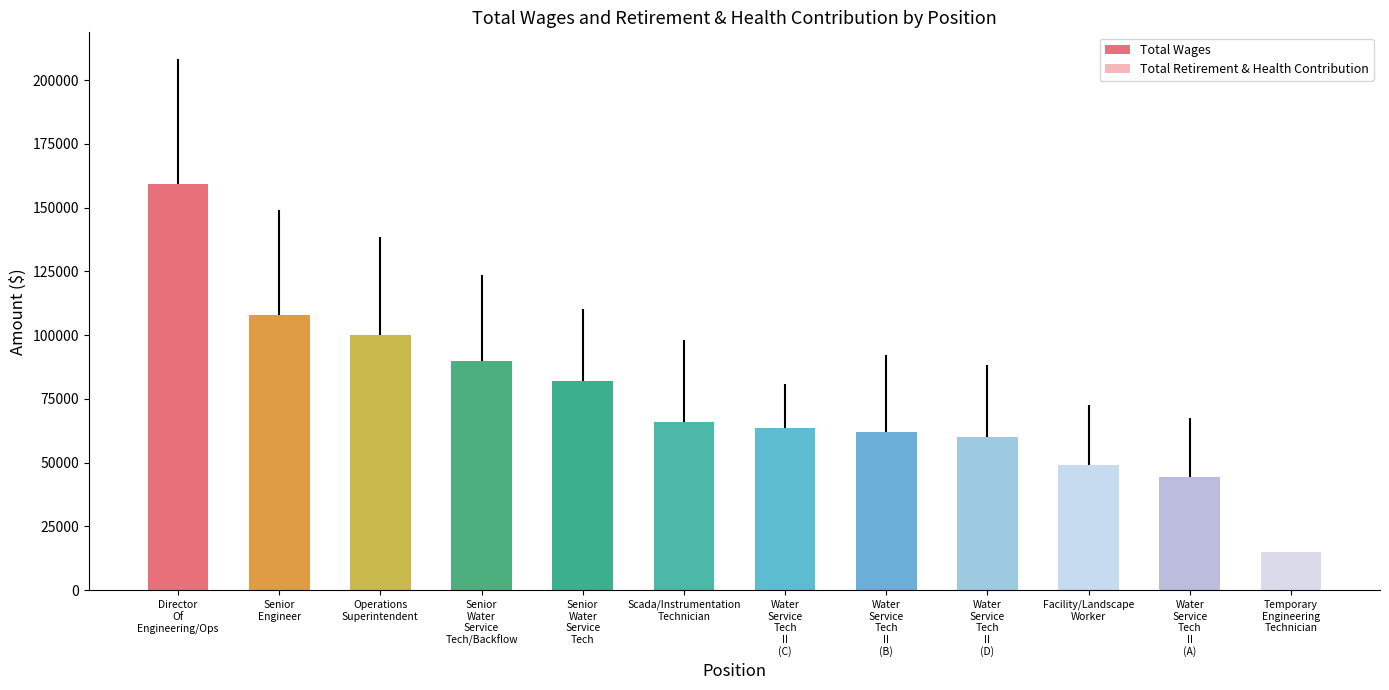

How many groups of bars are there?

12